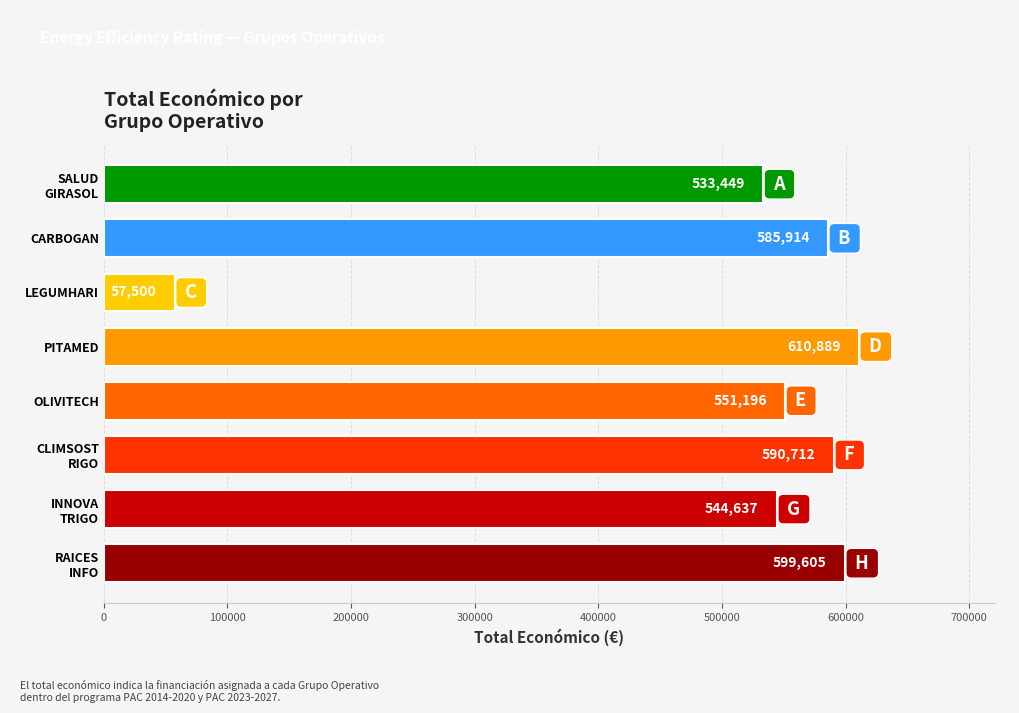

What is the average value?

509238